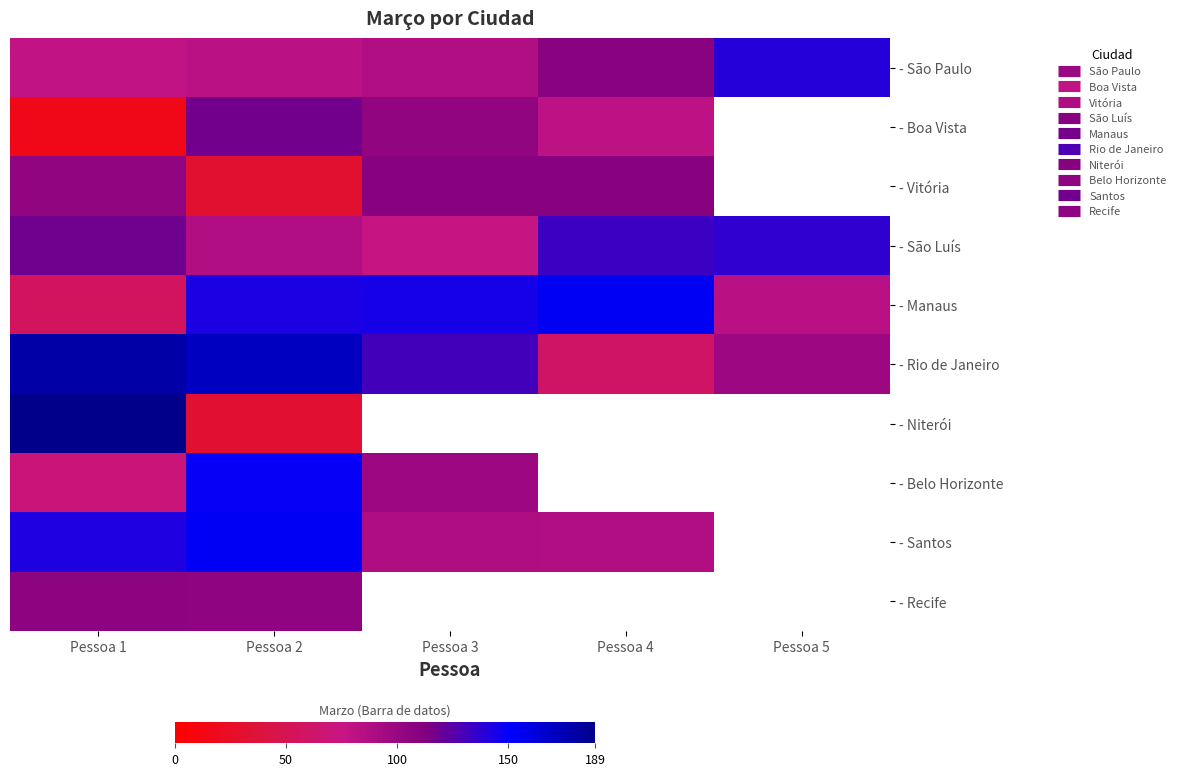

What is the average value of the - São Luís series?

110.0